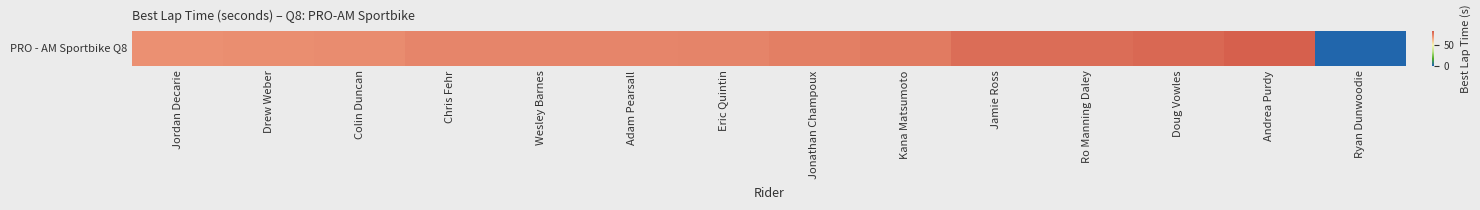

What is the average value?

69.5